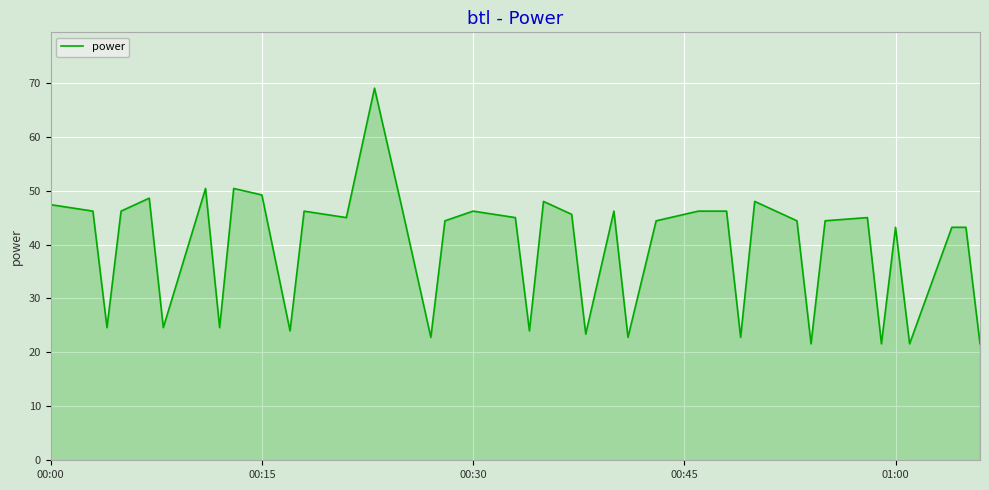

What is the minimum value shown in the chart?

21.6